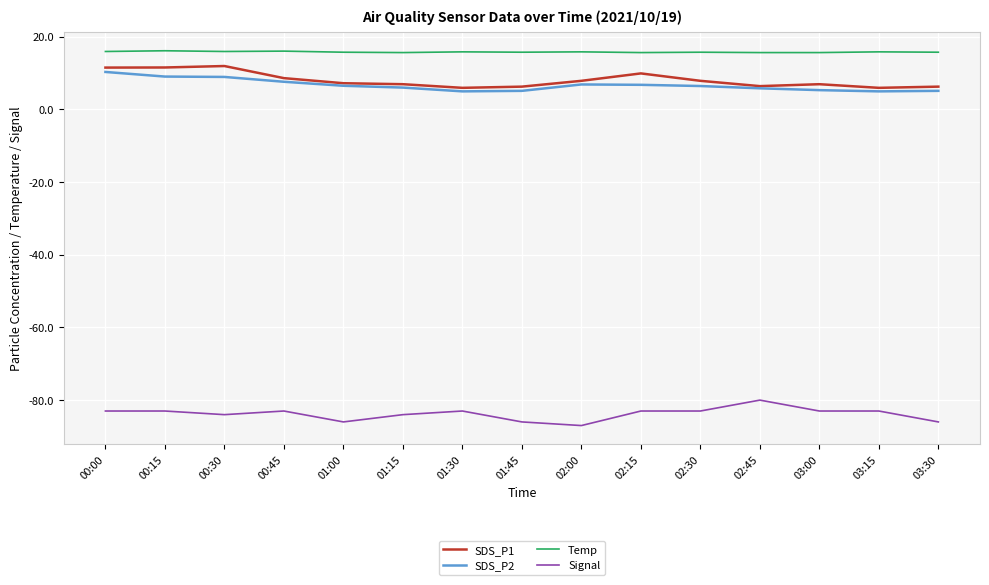

True or false: Signal and Temp intersect in this chart.

False